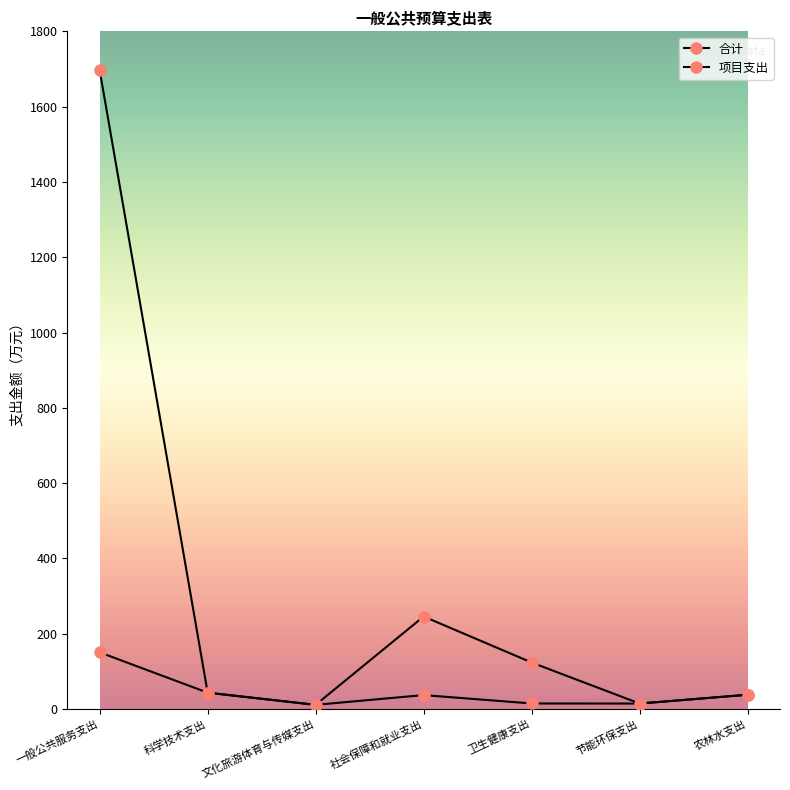

How many lines are shown in the chart?

2